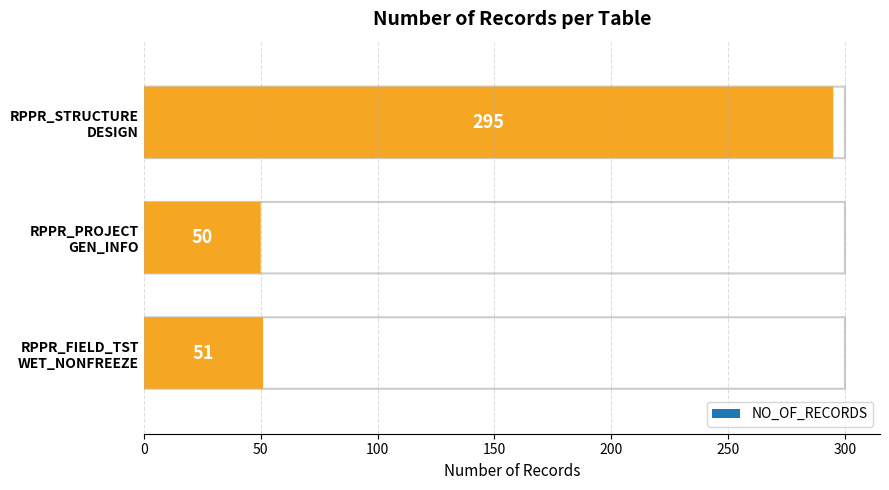

Reading left to right, transcribe all the data shown in this chart.

RPPR_FIELD_TST_WET_NONFREEZE=51	RPPR_PROJECT_GEN_INFO=50	RPPR_STRUCTURE_DESIGN=295